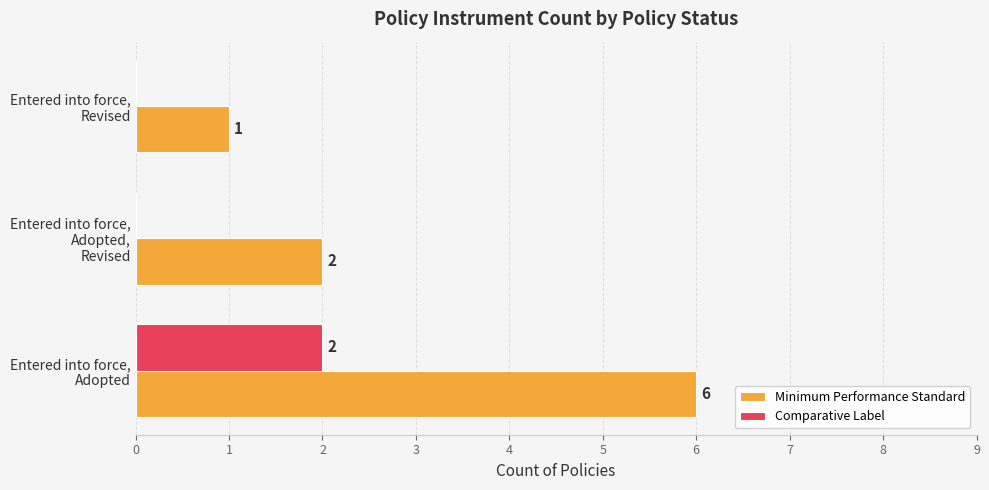

Which series has the largest total across all categories?

Minimum Performance Standard